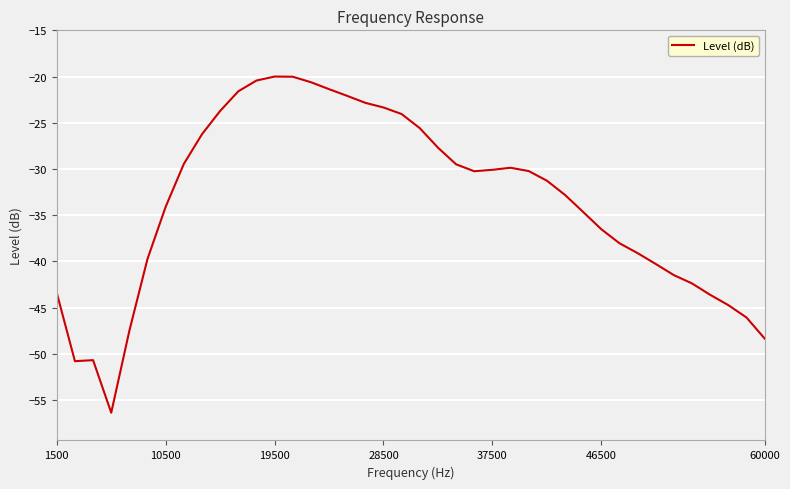

What is the maximum value shown in the chart?

-20.0